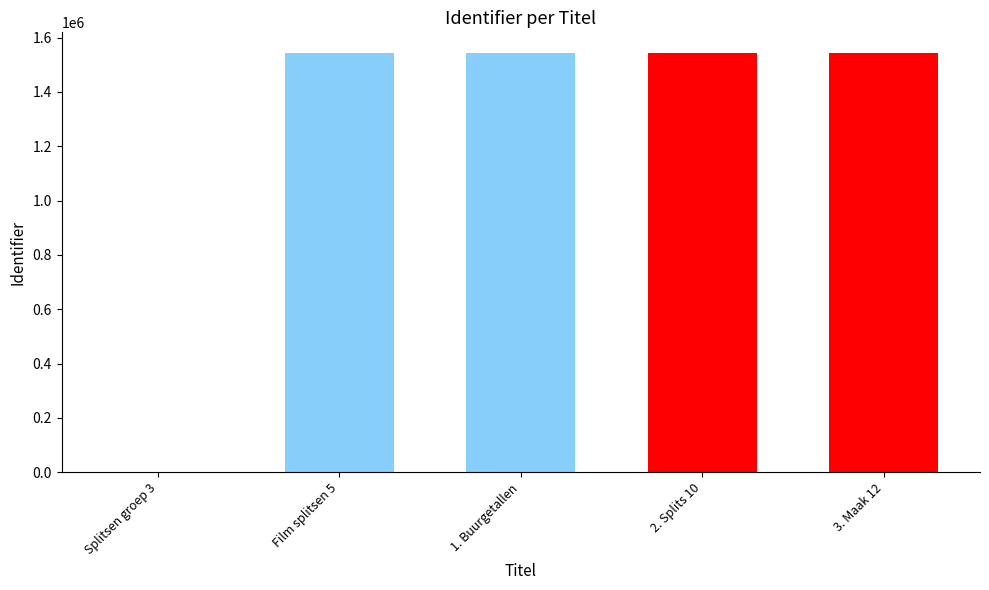

The value at Splitsen groep 3 is 1037330. True or false?

False